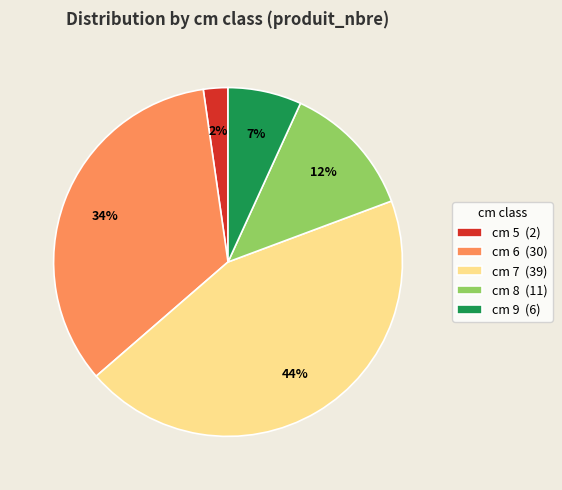

Which has a higher value, cm 8 (11) or cm 9 (6)?

cm 8 (11)